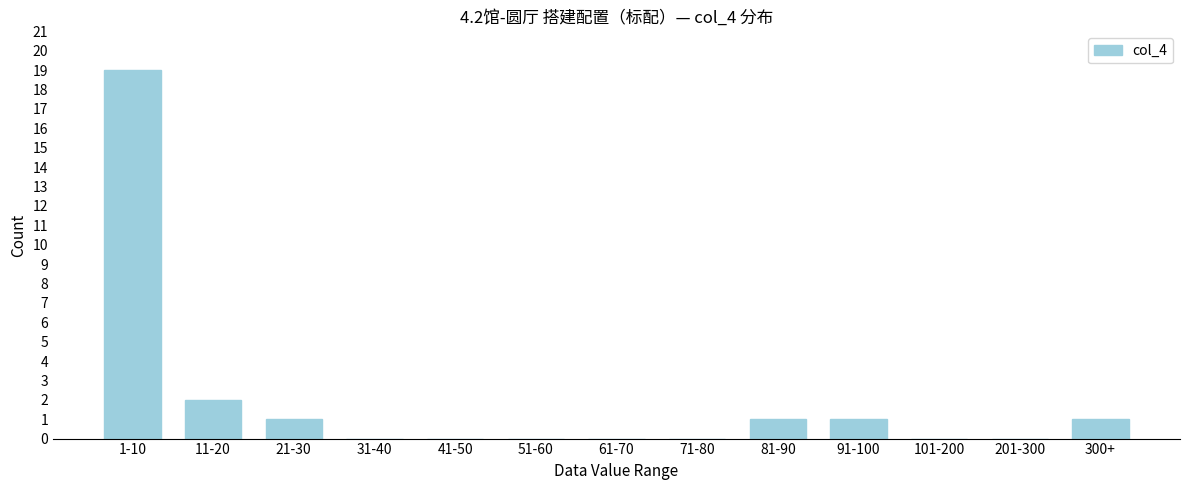

Reading left to right, extract all data points from this chart.

1-10=19	11-20=2	21-30=1	31-40=0	41-50=0	51-60=0	61-70=0	71-80=0	81-90=1	91-100=1	101-200=0	201-300=0	300+=1